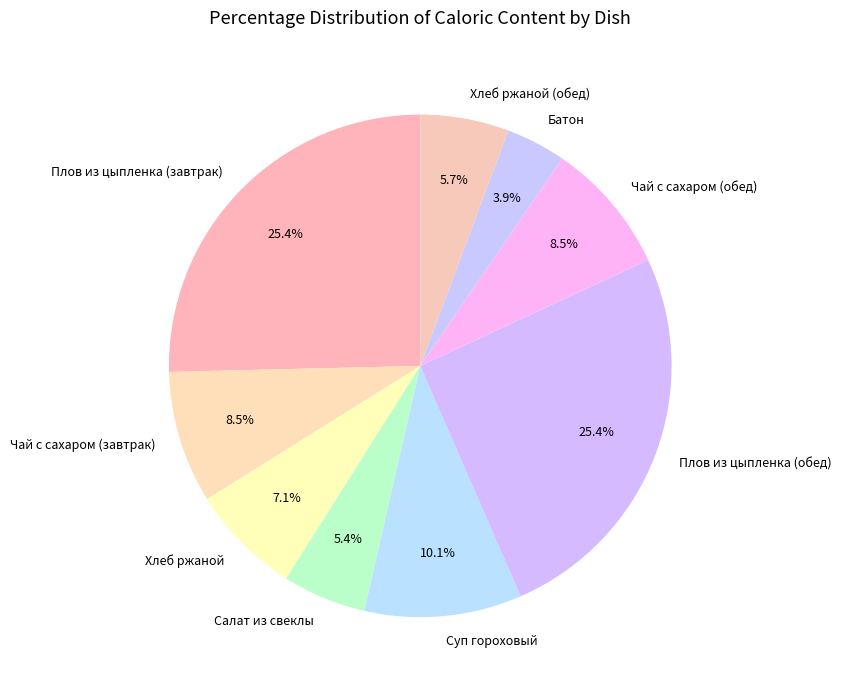

What percentage is the Салат из свеклы slice, to the nearest percent?

5%